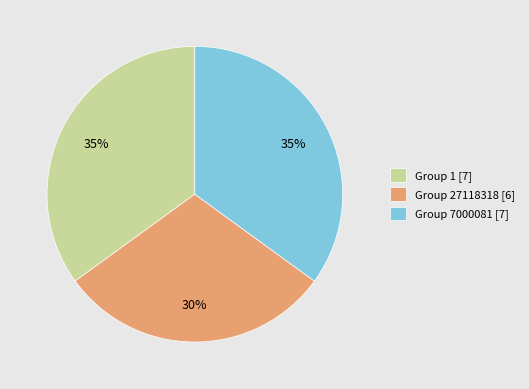

Which category has the smallest portion of the pie?

Group 27118318 [6]